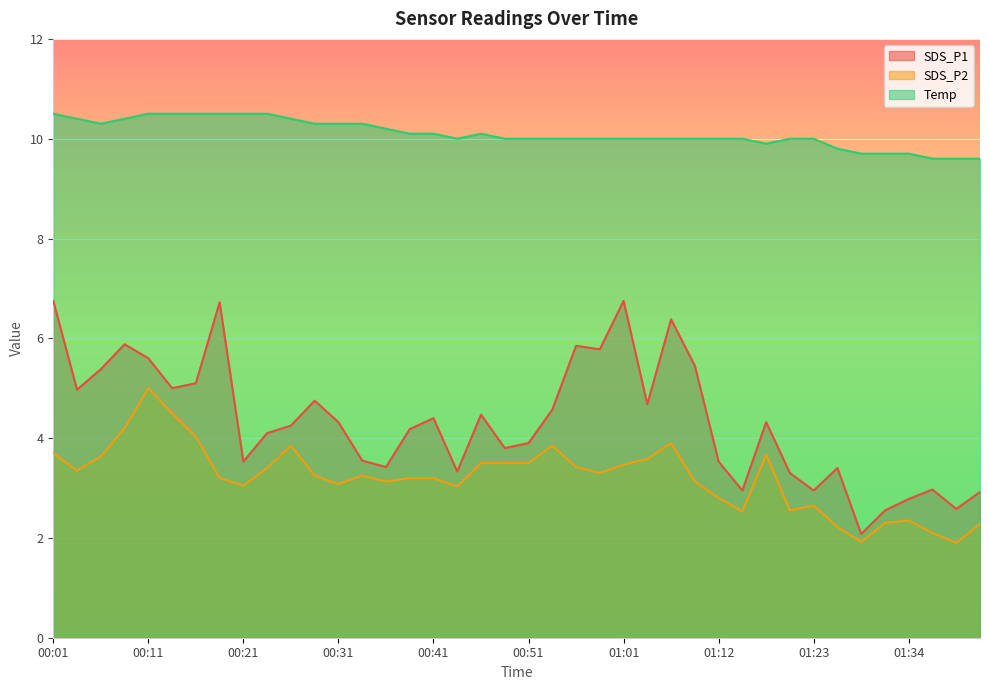

Where is SDS_P2 nearest to the value 3?

00:44